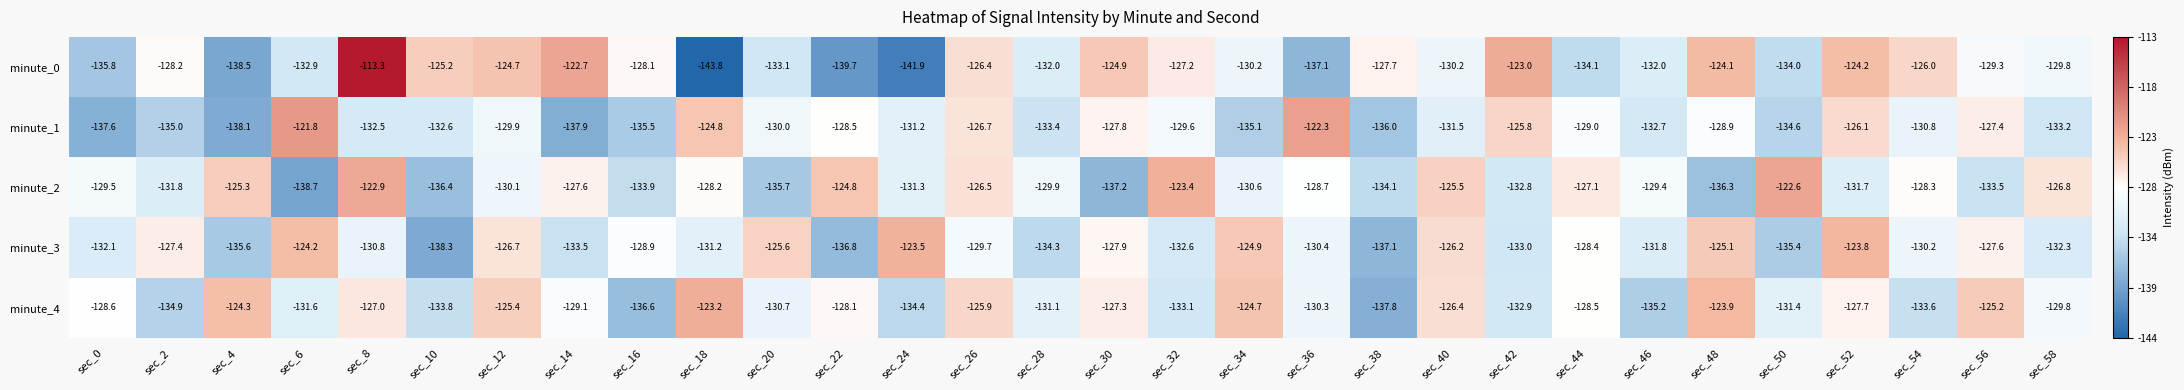

Read the minute_3 value at sec_36.

-130.4